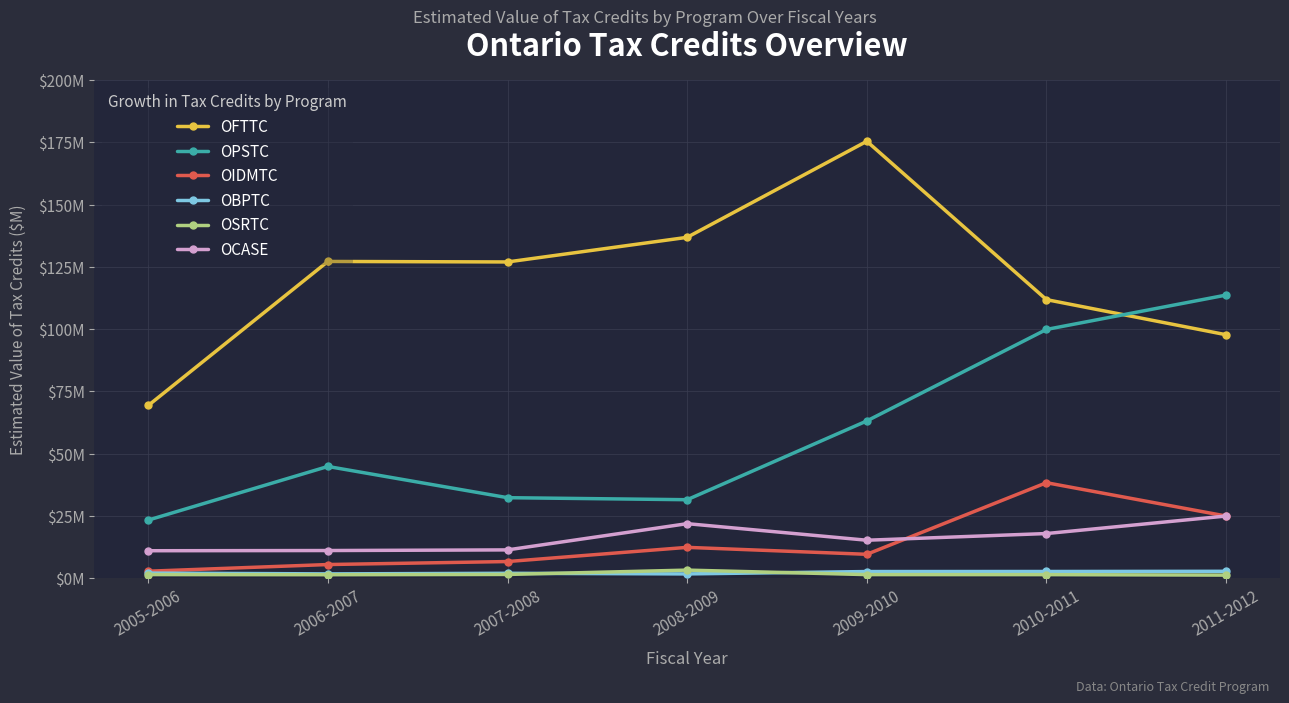

Which series has the largest total across all categories?

OFTTC